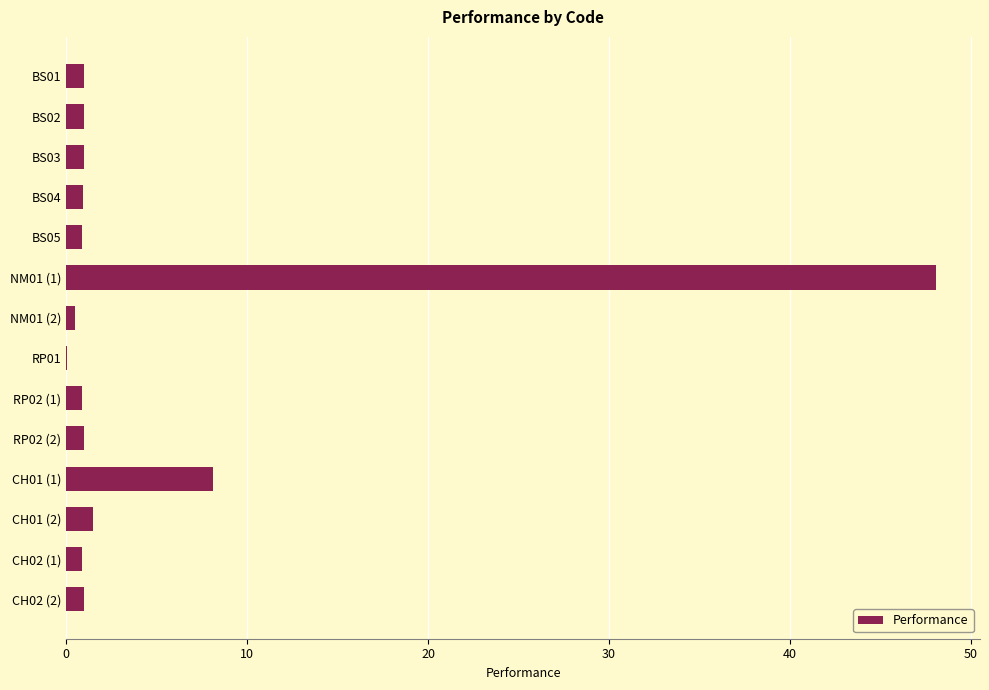

What is the maximum value shown in the chart?

48.1